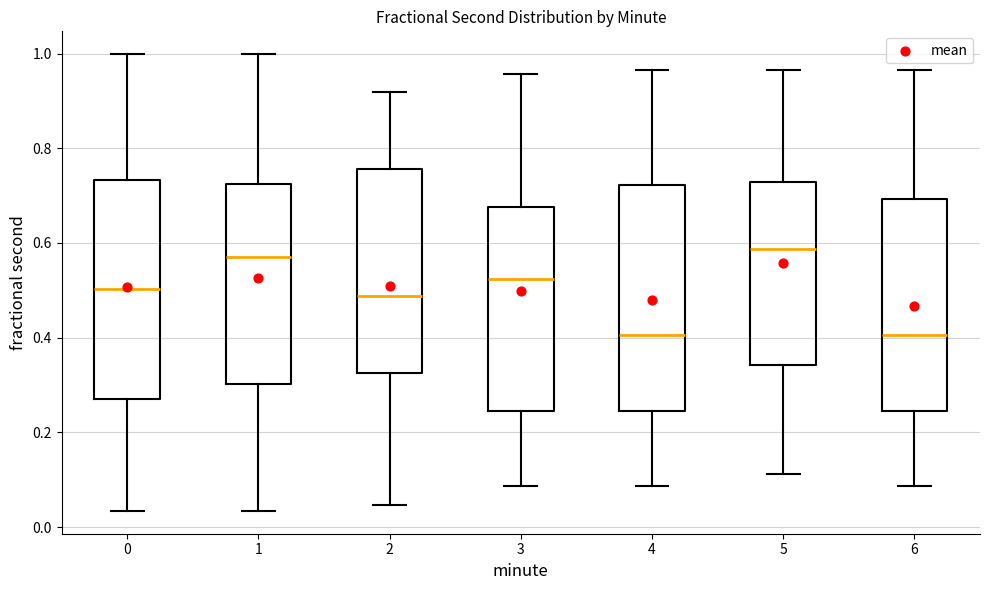

Reading left to right, read every box against the y-axis: the position of its median line, the range the box covers, and the ends of its whiskers. The values are not printed on the chart, so give them approximately, as read against the axis.

0: median 0.50, box 0.26 to 0.74, whiskers 0.04 to 1.00
1: median 0.56, box 0.30 to 0.72, whiskers 0.04 to 1.00
2: median 0.48, box 0.32 to 0.76, whiskers 0.04 to 0.92
3: median 0.52, box 0.24 to 0.68, whiskers 0.08 to 0.96
4: median 0.40, box 0.24 to 0.72, whiskers 0.08 to 0.96
5: median 0.58, box 0.34 to 0.72, whiskers 0.12 to 0.96
6: median 0.40, box 0.24 to 0.70, whiskers 0.08 to 0.96